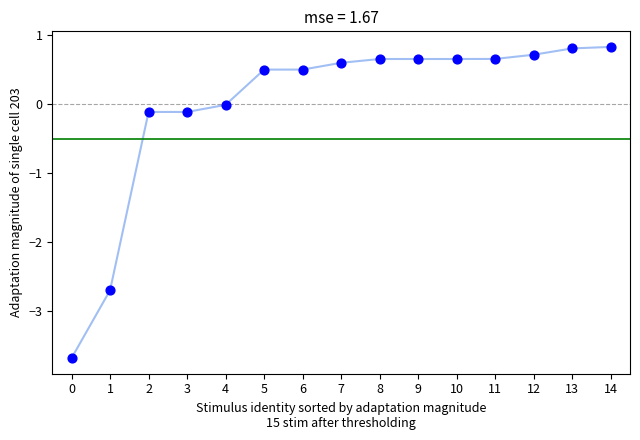

Between 13 and 3, which is larger?

13